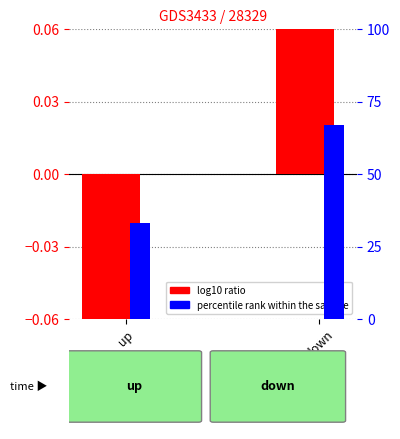

Count the number of data series in this chart.

2